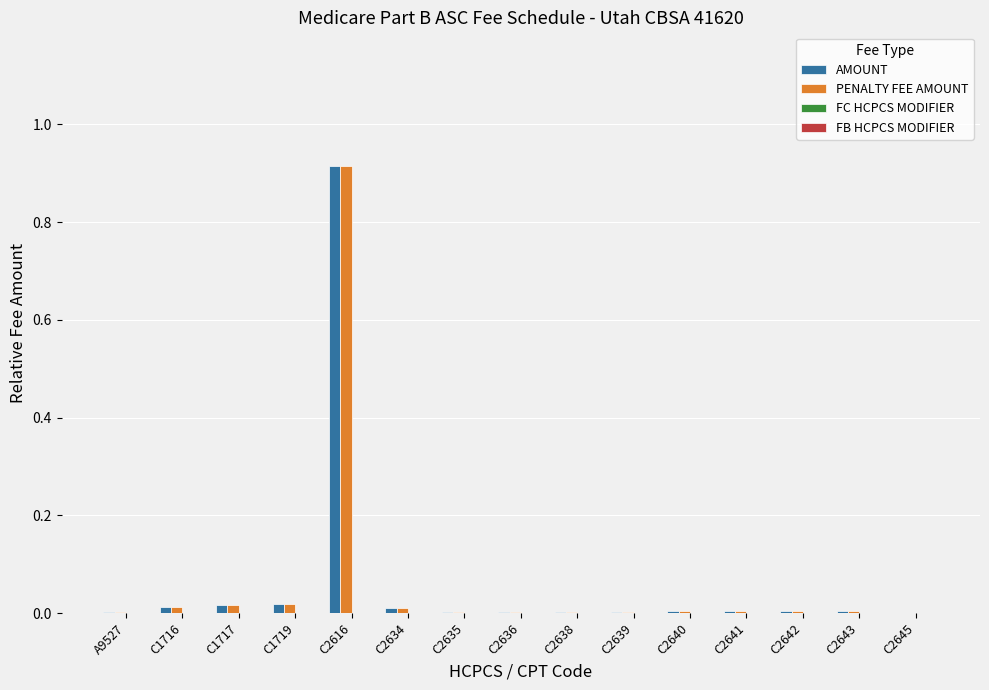

At which category is the sum across all series the highest?

C2616